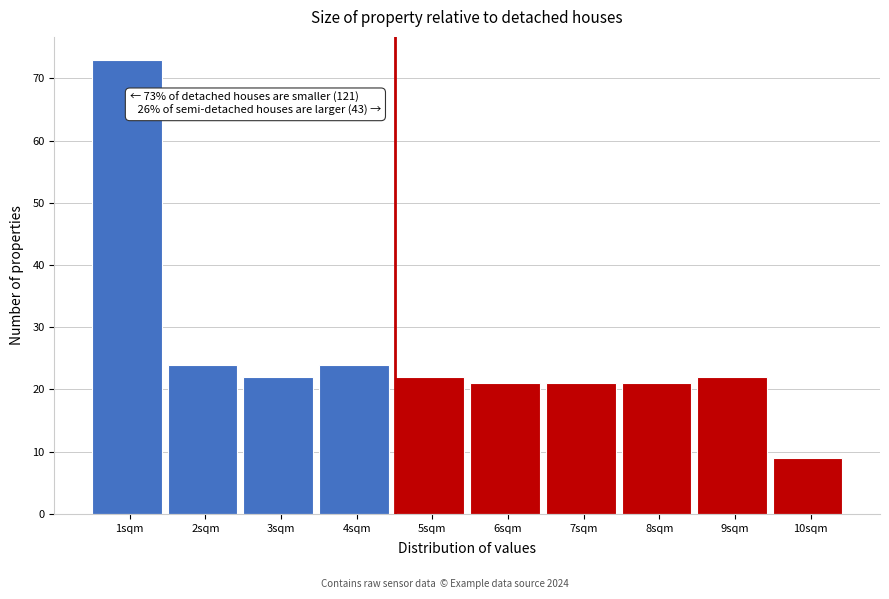

Reading left to right, extract all data points from this chart.

1sqm=73	2sqm=24	3sqm=22	4sqm=24	5sqm=22	6sqm=21	7sqm=21	8sqm=21	9sqm=22	10sqm=9